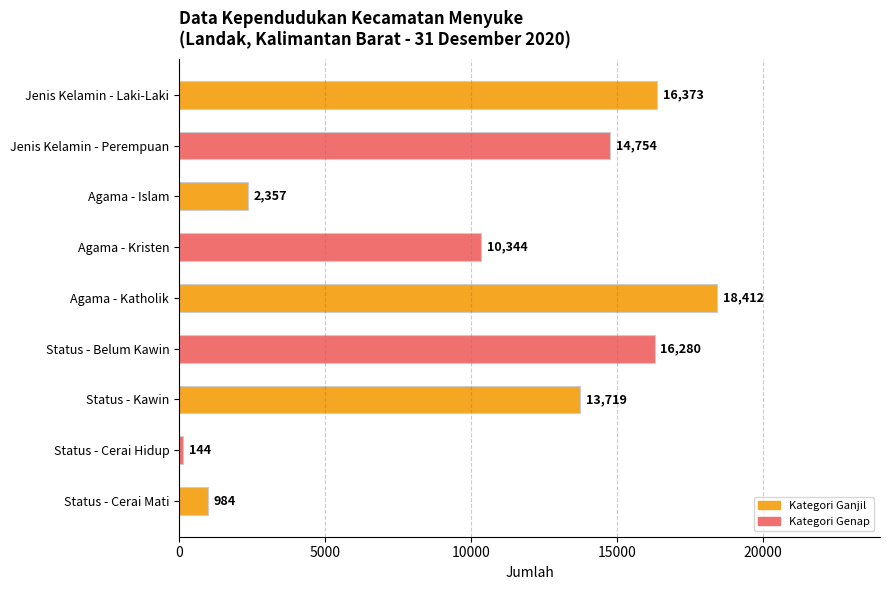

What position from the bottom is Agama - Kristen?

6